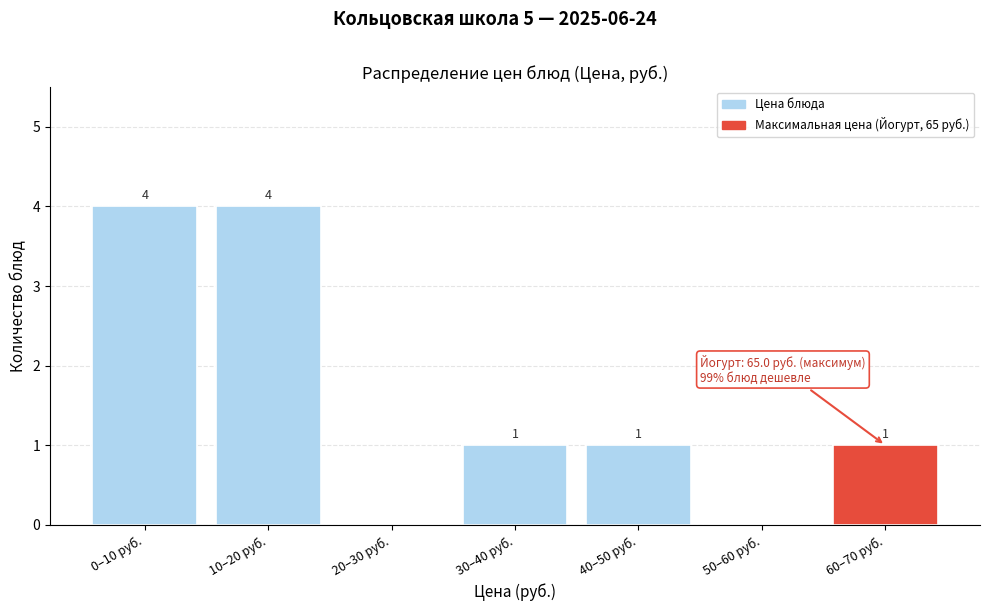

Reading left to right, transcribe all the data shown in this chart.

0–10 руб.=4	10–20 руб.=4	20–30 руб.=0	30–40 руб.=1	40–50 руб.=1	50–60 руб.=0	60–70 руб.=1